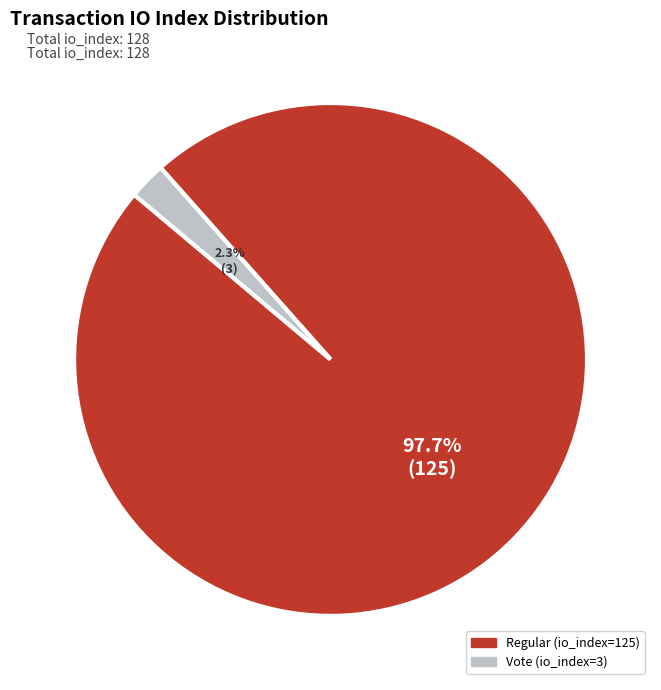

Is there a majority slice in this chart?

Yes